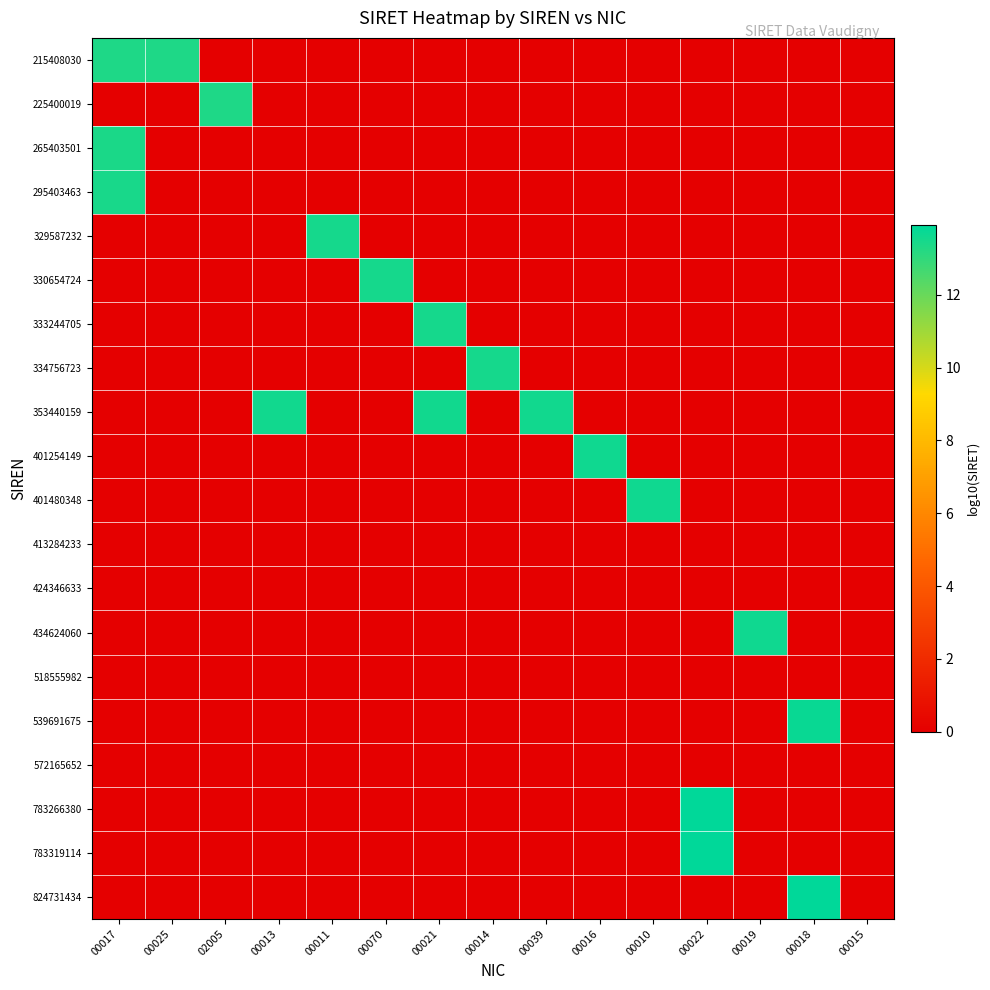

What is the total value across all series at 00010?

13.6